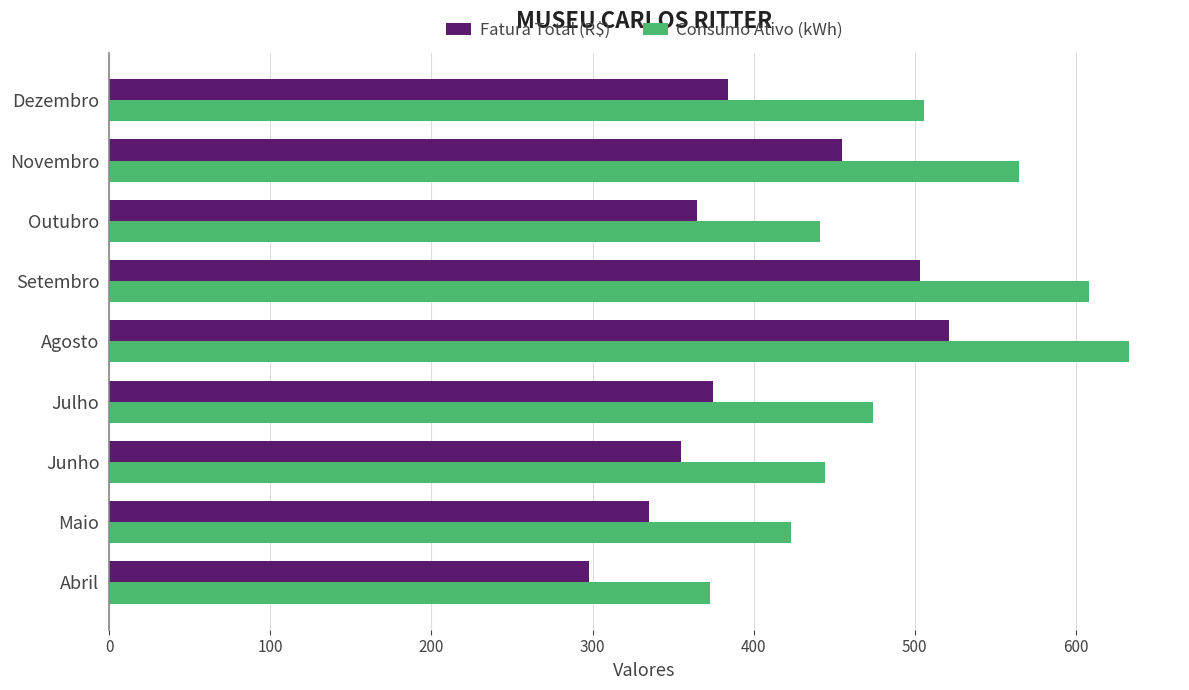

What is the spread (max minus min) of values at Setembro?

104.6